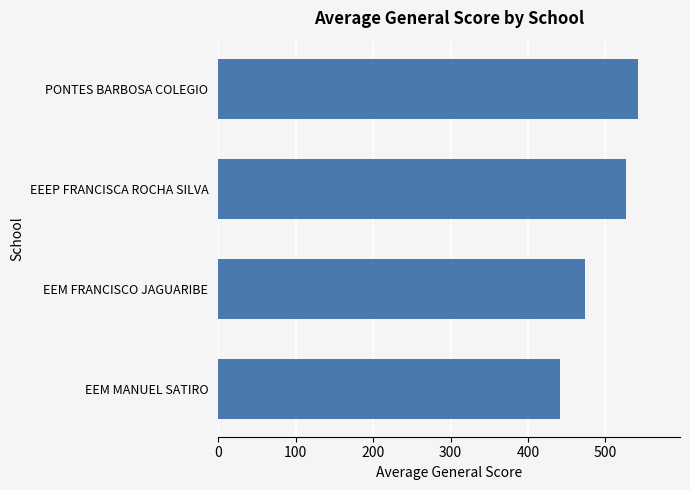

Where is the data nearest to the value 491?

EEM FRANCISCO JAGUARIBE